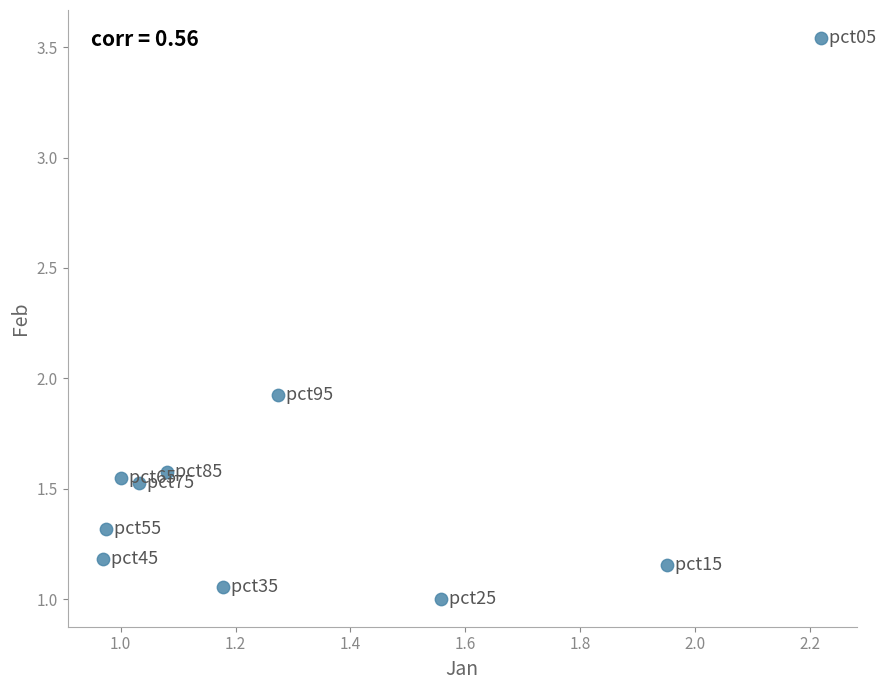

What is the range of Y values (max minus min)?

2.5